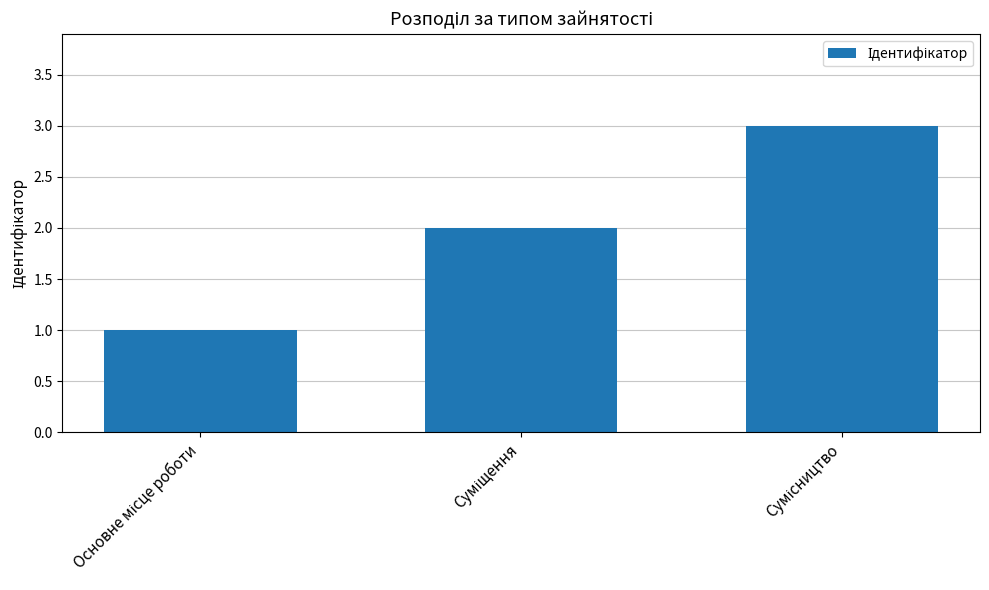

Reading left to right, transcribe all the data shown in this chart.

1	2	3